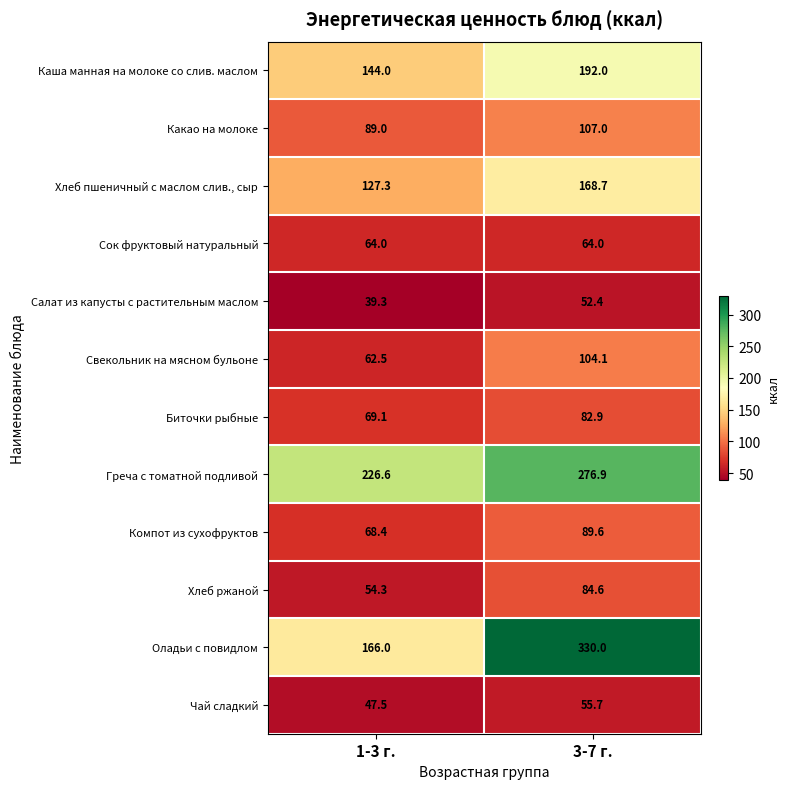

What is the difference between the Чай сладкий values at 1-3 г. and 3-7 г.?

8.2